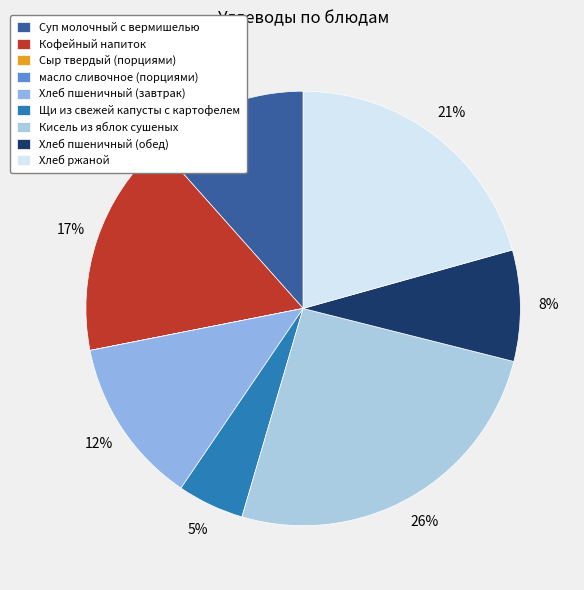

Is there any slice that represents more than half of the pie?

No